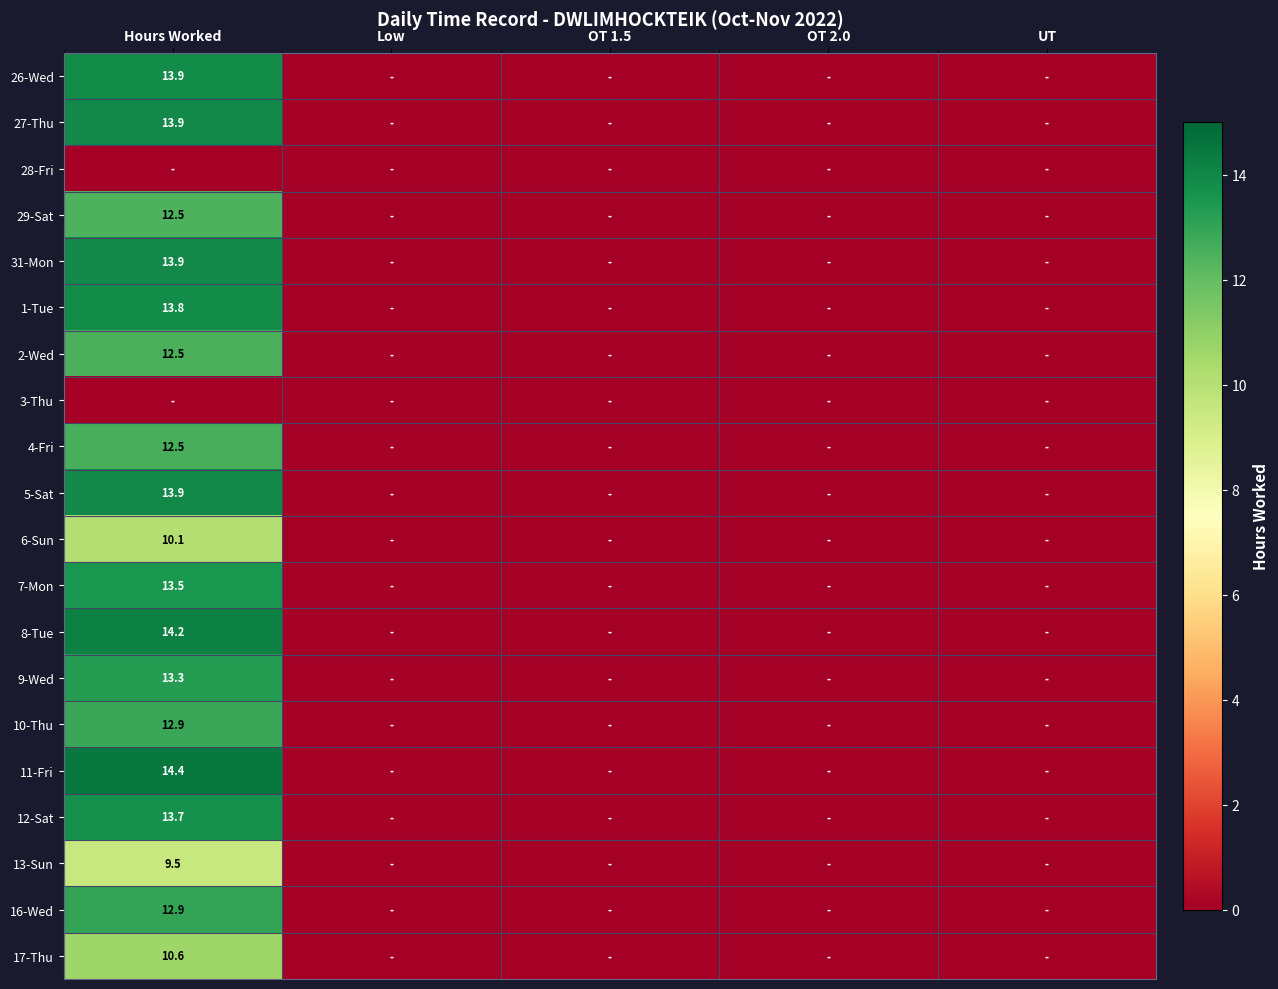

Which series changed the most between Hours Worked and UT?

11-Fri